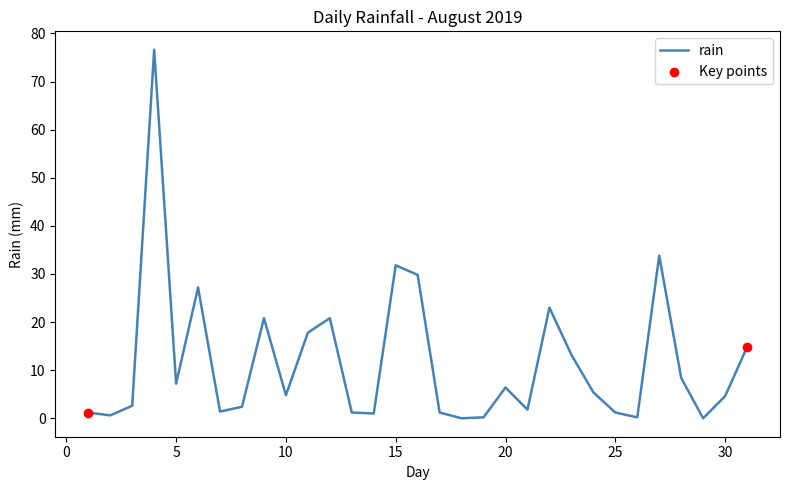

What is the difference between the maximum and minimum values?

76.6